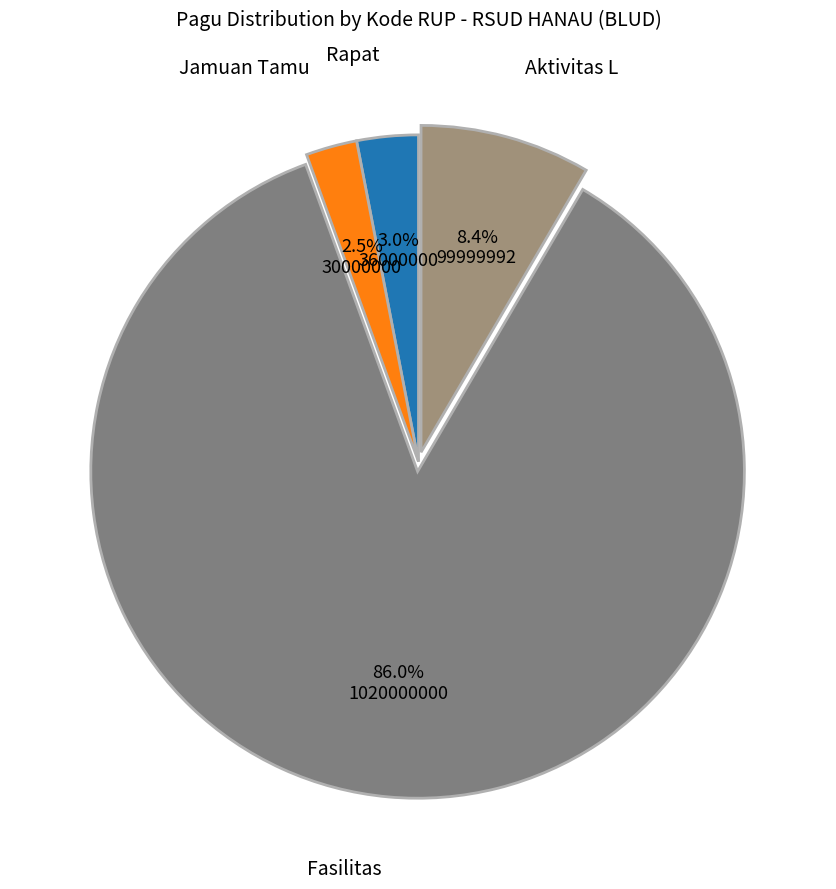

Which category has the biggest portion of the pie?

Fasilitas